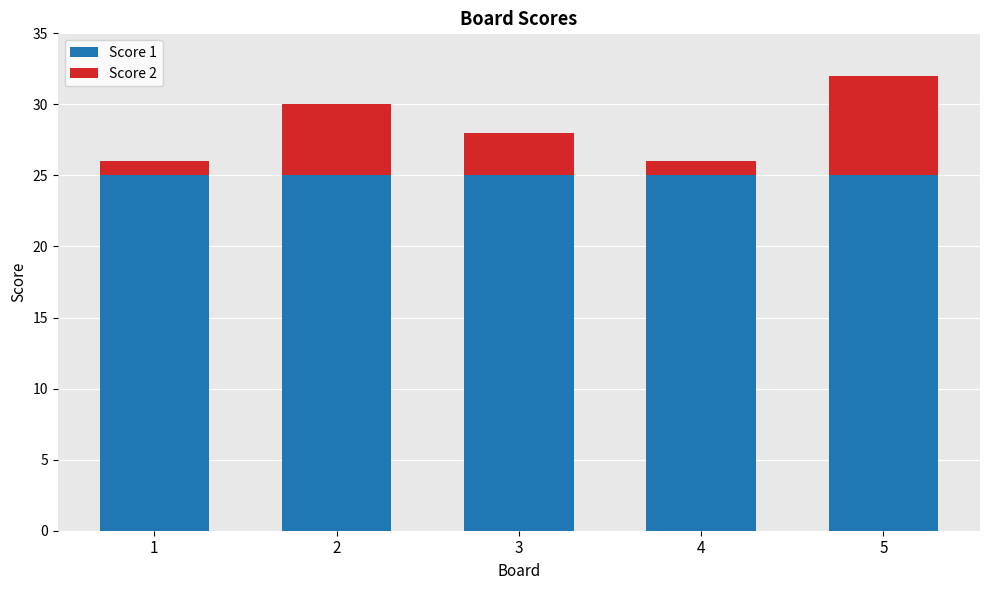

At which category is the sum across all series the highest?

5